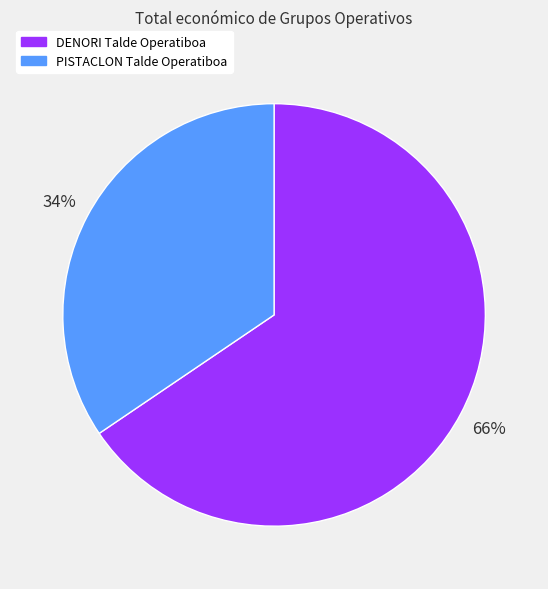

Rank the categories by value from lowest to highest.

PISTACLON Talde Operatiboa, DENORI Talde Operatiboa